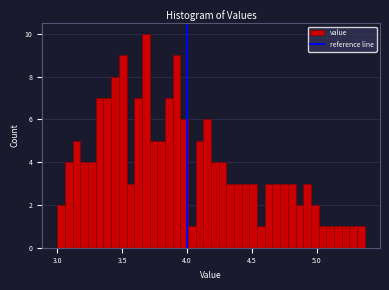

Around what value on the x-axis is the tallest bar? Give the approximate position of its centre, as read against the axis.

3.70